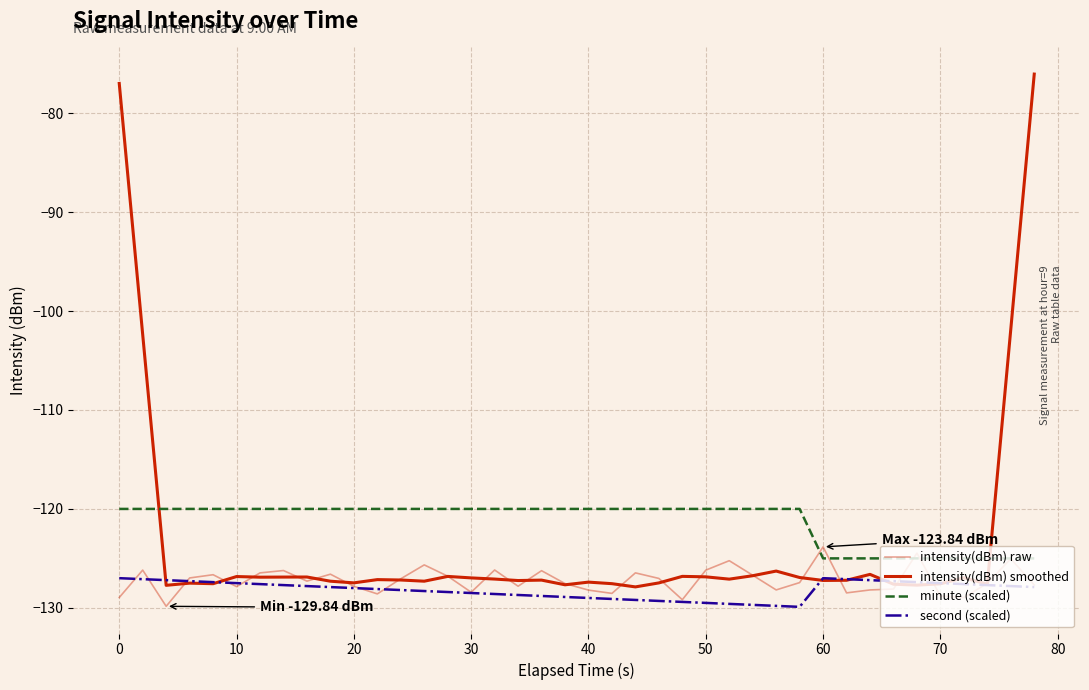

Is this an area chart (filled region under the line)?

No